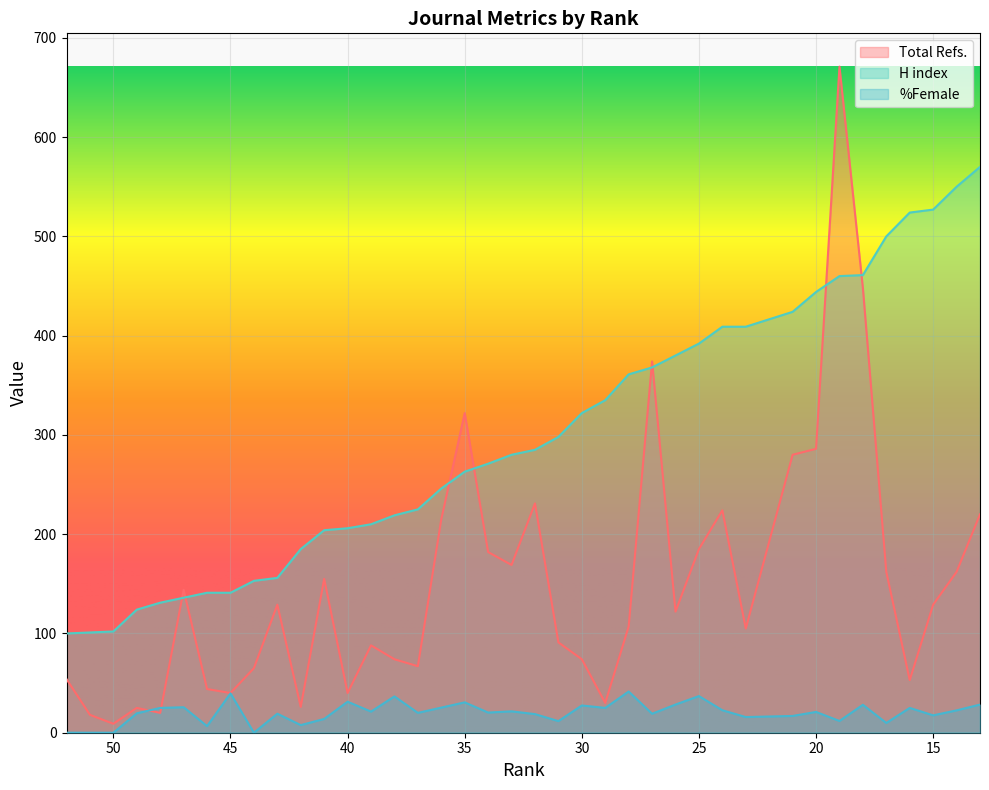

Is it true that Total Refs. equals 103.8 at 36?

False